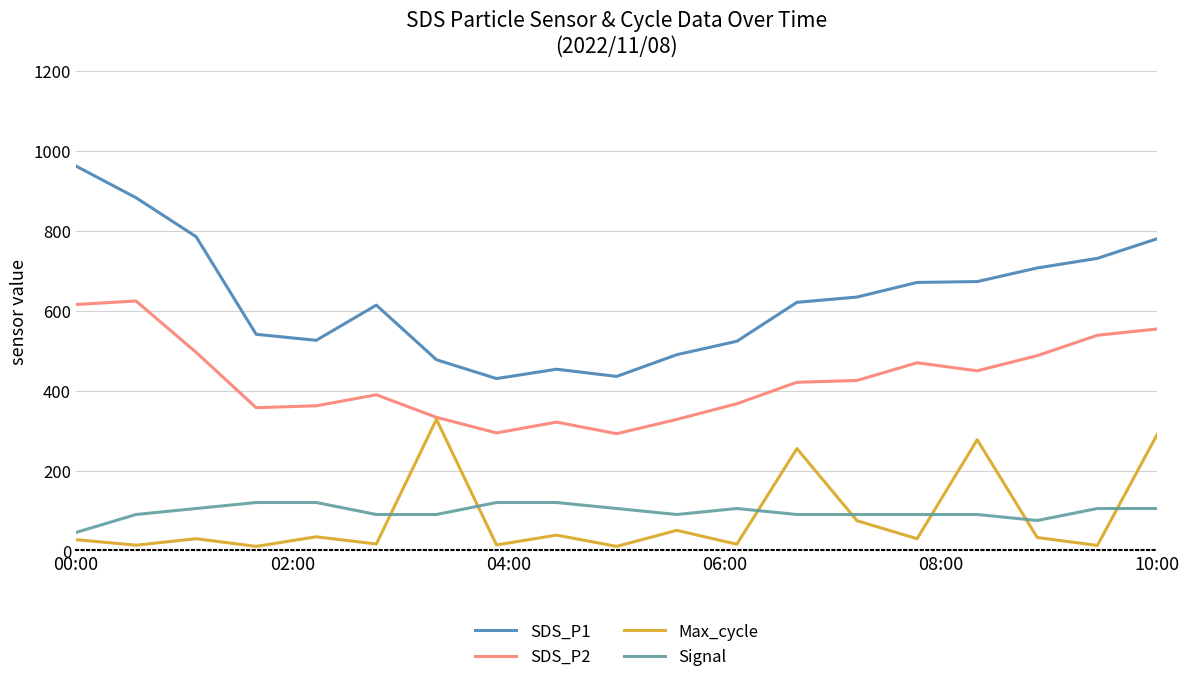

Which series has the largest range (max minus min)?

SDS_P1